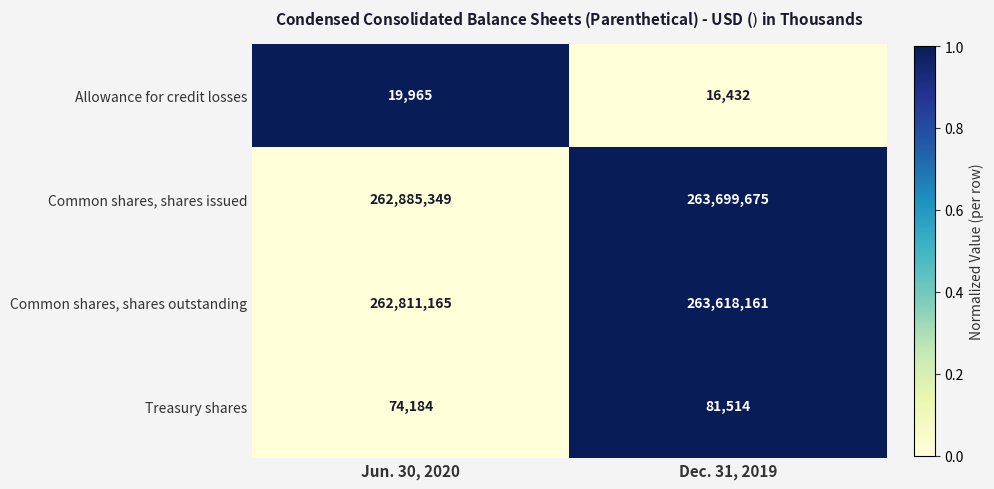

Reading left to right, what are all the values shown in this chart?

Allowance for credit losses: 19965	16432
Common shares, shares issued: 262885349	263699675
Common shares, shares outstanding: 262811165	263618161
Treasury shares: 74184	81514